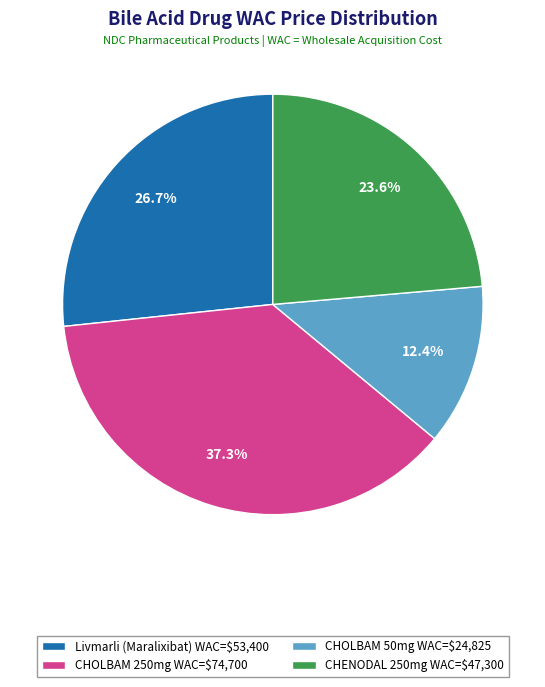

To the nearest percent, what is the difference between the largest and smallest slice percentages?

25%